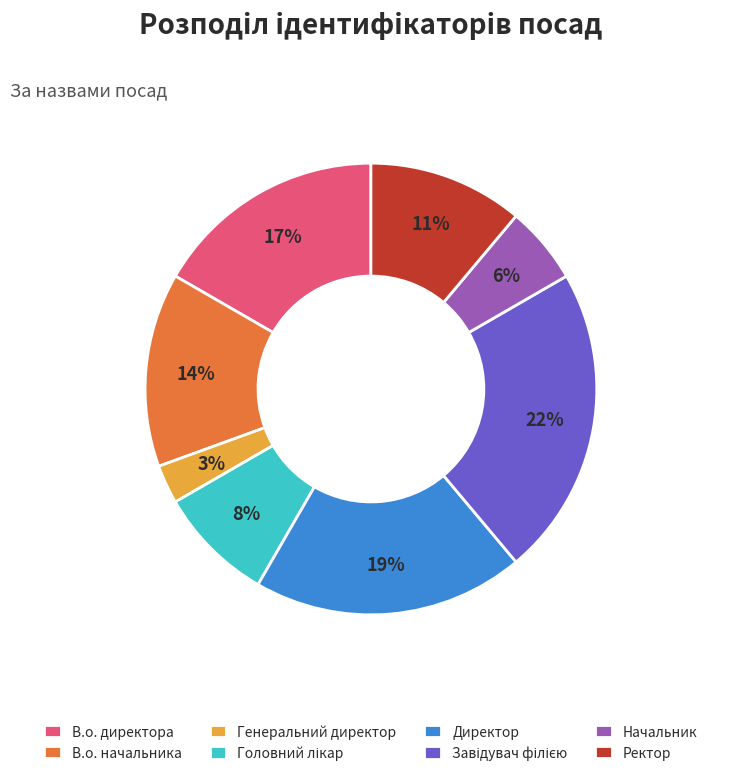

To the nearest percent, what is the difference between the Ректор and В.о. директора slice percentages?

6%